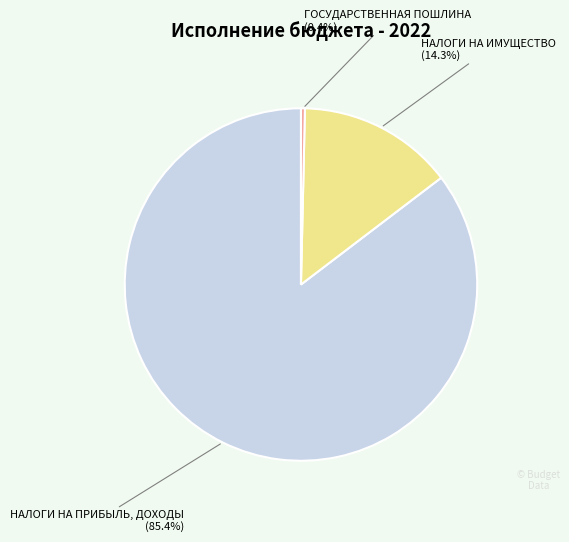

Is there any slice that represents more than half of the pie?

Yes